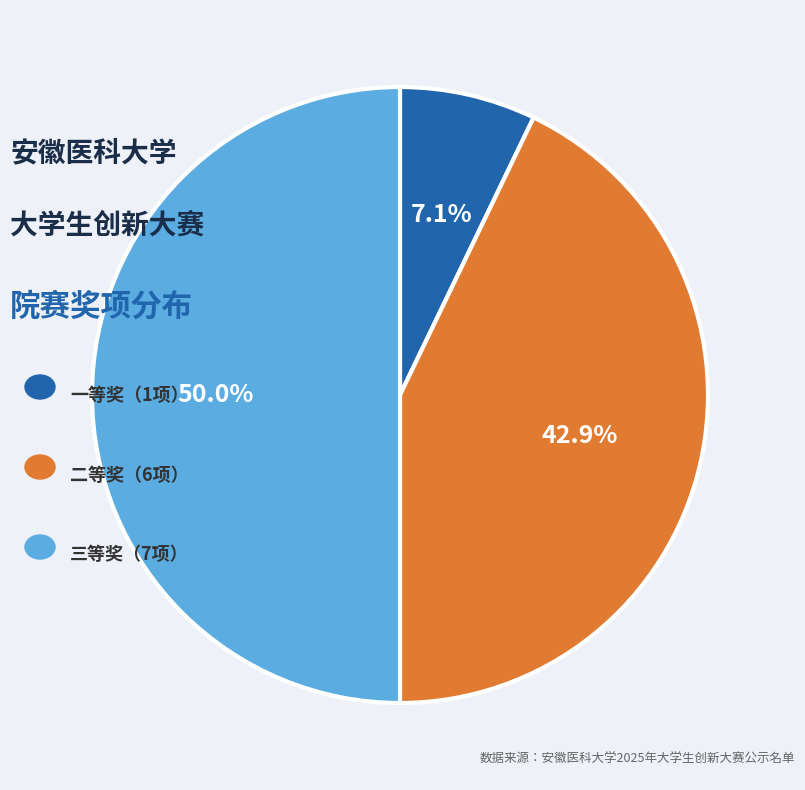

To the nearest percent, what is the difference between the largest and smallest slice percentages?

43%